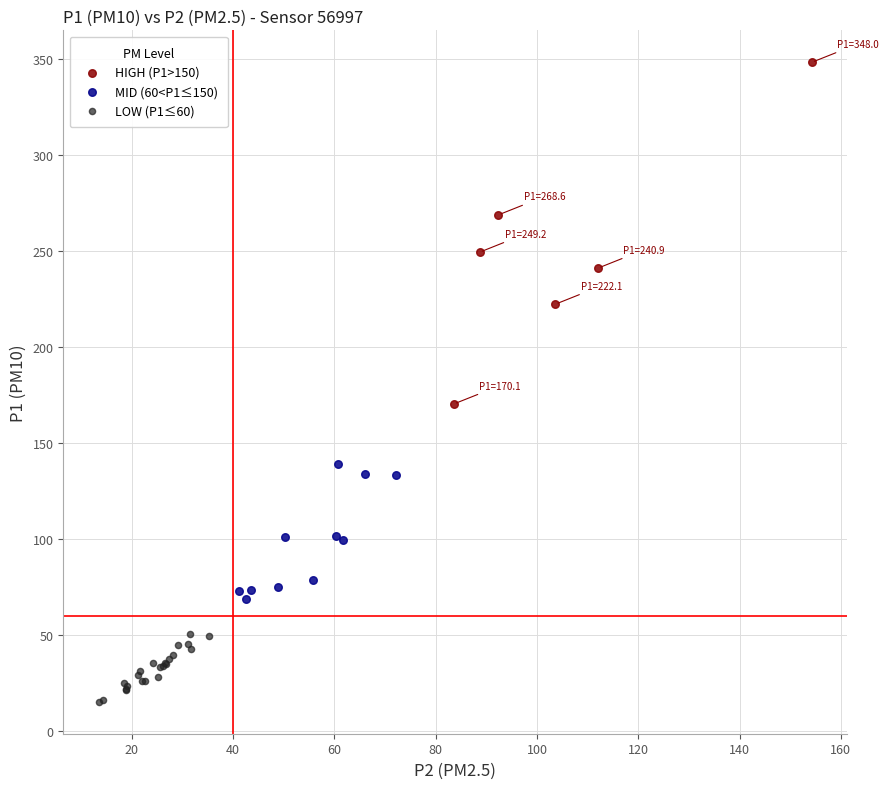

What are all the series names shown in the legend?

HIGH (P1>150), MID (60<P1≤150), LOW (P1≤60)